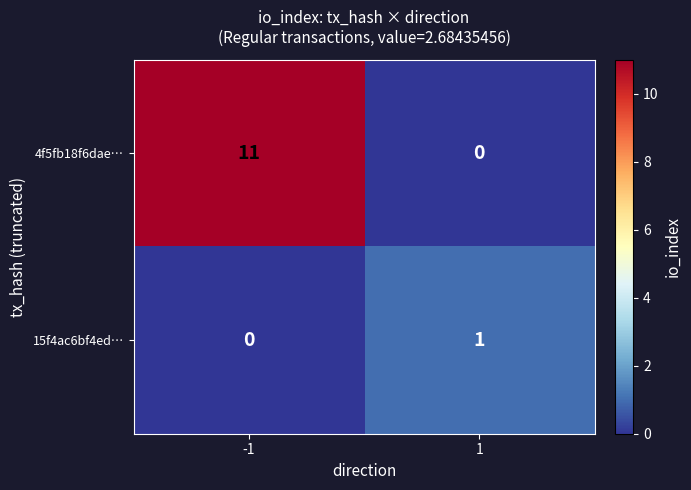

What is the greatest value displayed?

11